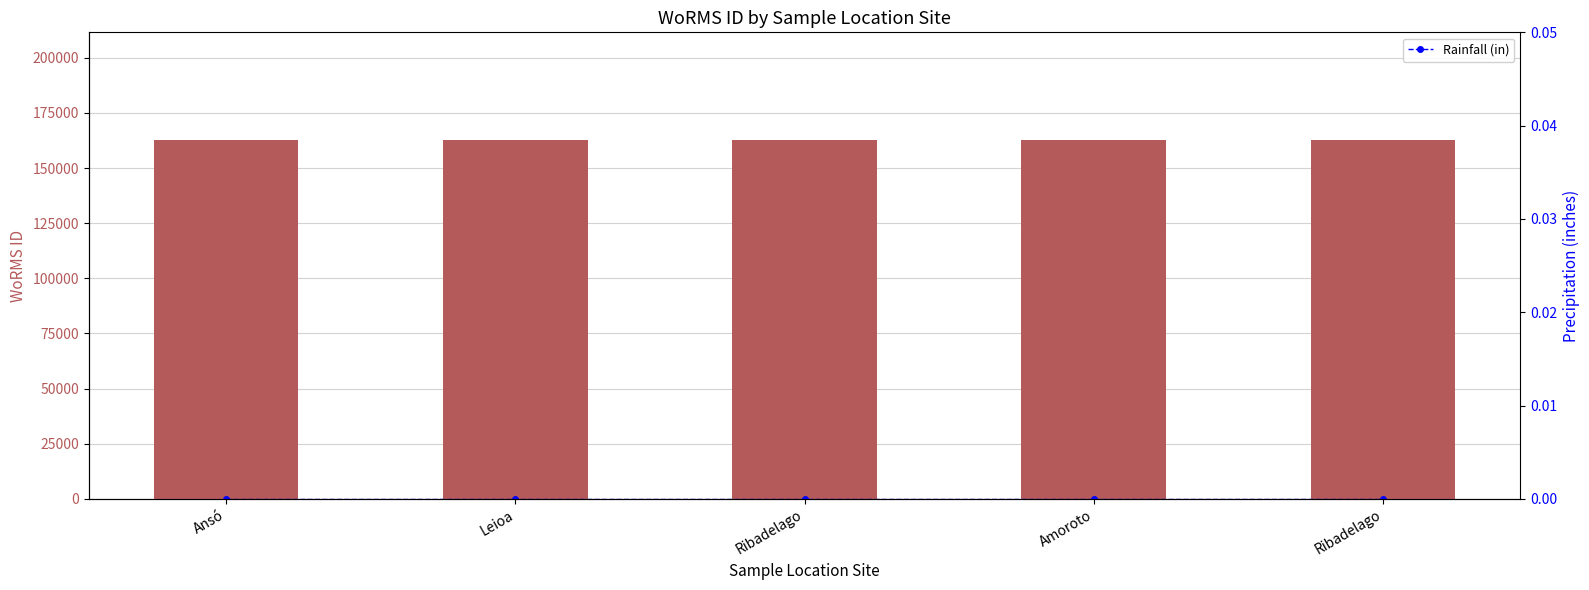

Between Ribadelago and Ribadelago, which is larger?

Ribadelago